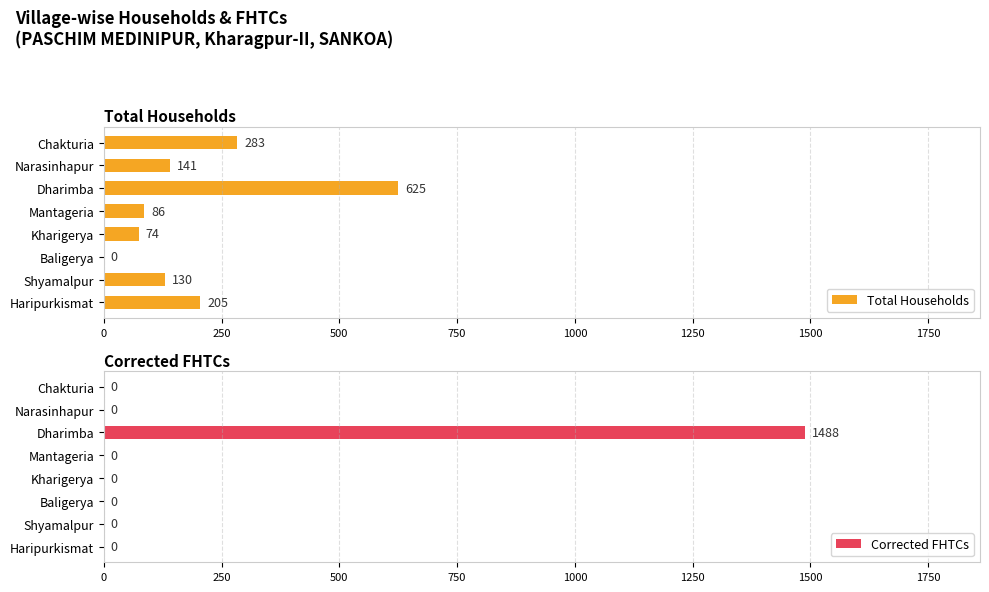

Are the bars grouped side by side (vs. stacked)?

Yes